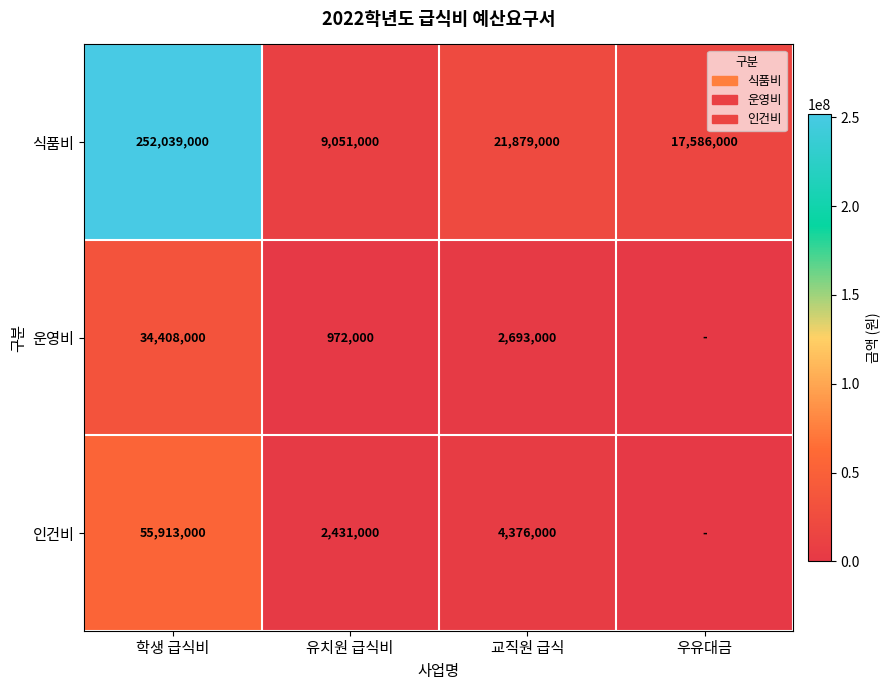

The 식품비 series shows 11192205 at 교직원 급식. True or false?

False